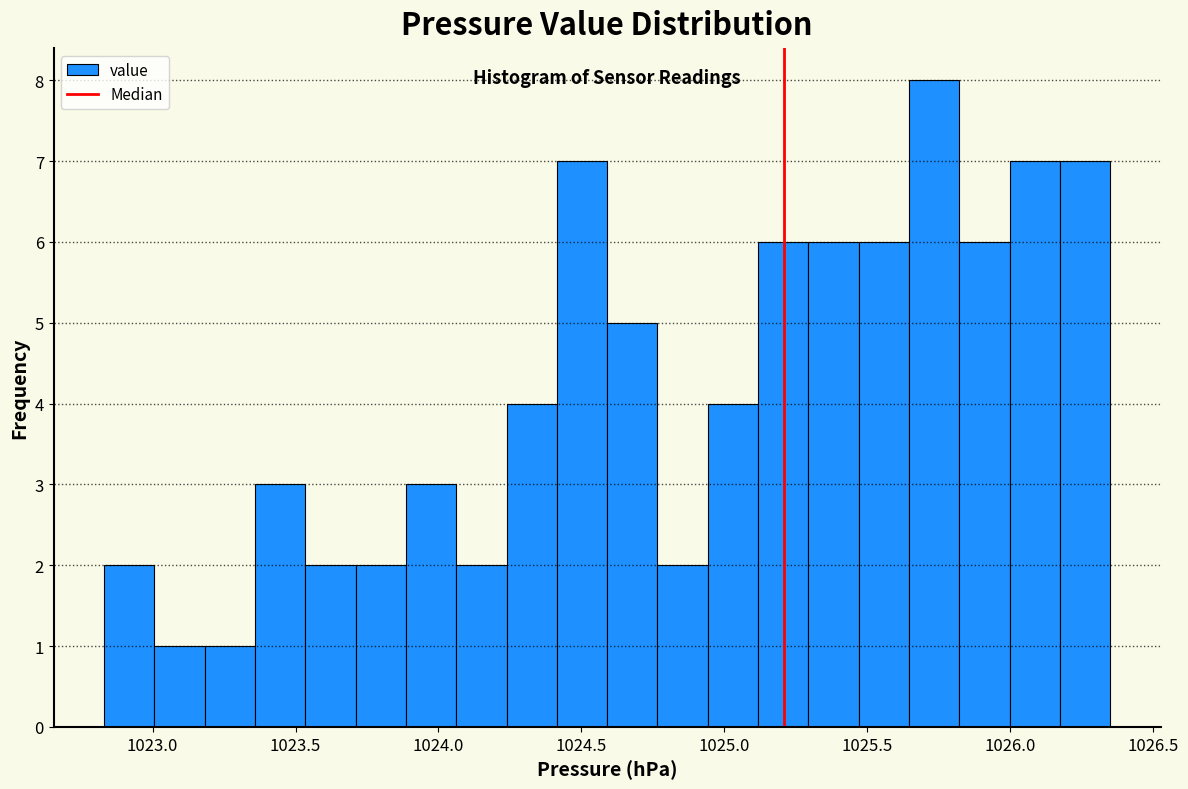

Read against the x-axis, roughly where is the centre of the tallest bar?

1025.75